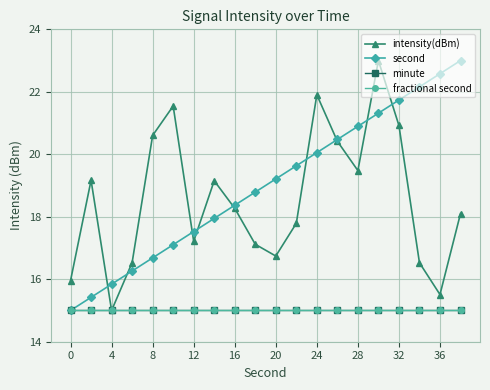

True or false: fractional second and minute cross at least once.

False